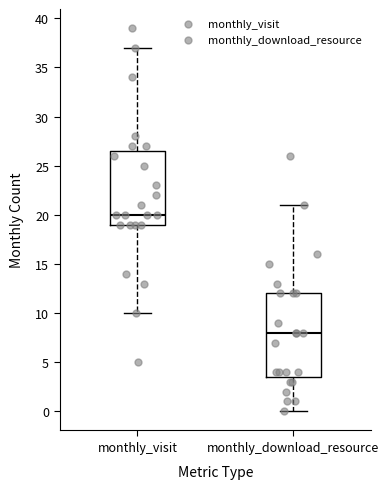

Reading left to right, transcribe this box plot: for each box, give where its median line is, the range the box spans, and where its two whiskers end, as read against the y-axis. The values are not printed on the chart, so give them approximately, as read against the axis.

monthly_visit: median 20.0, box 19.0 to 26.5, whiskers 10.0 to 37.0
monthly_download_resource: median 8.0, box 3.5 to 12.0, whiskers 0.0 to 21.0